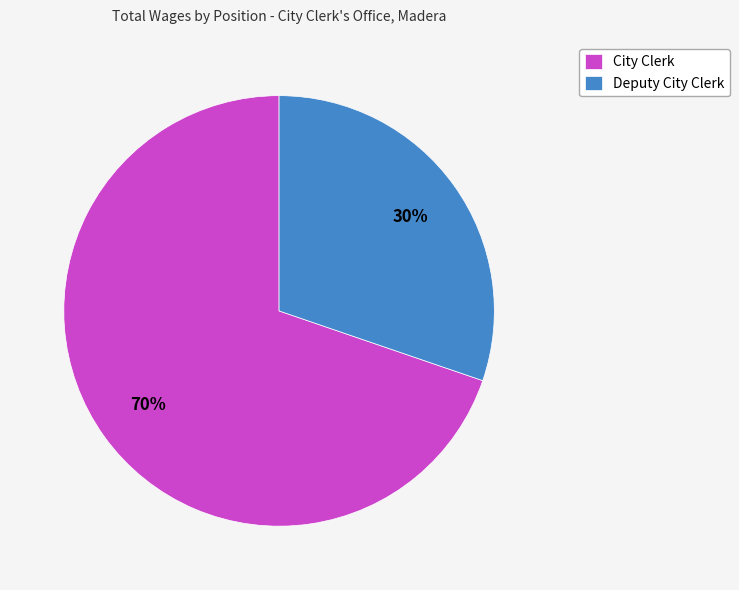

Which slice is the largest?

City Clerk